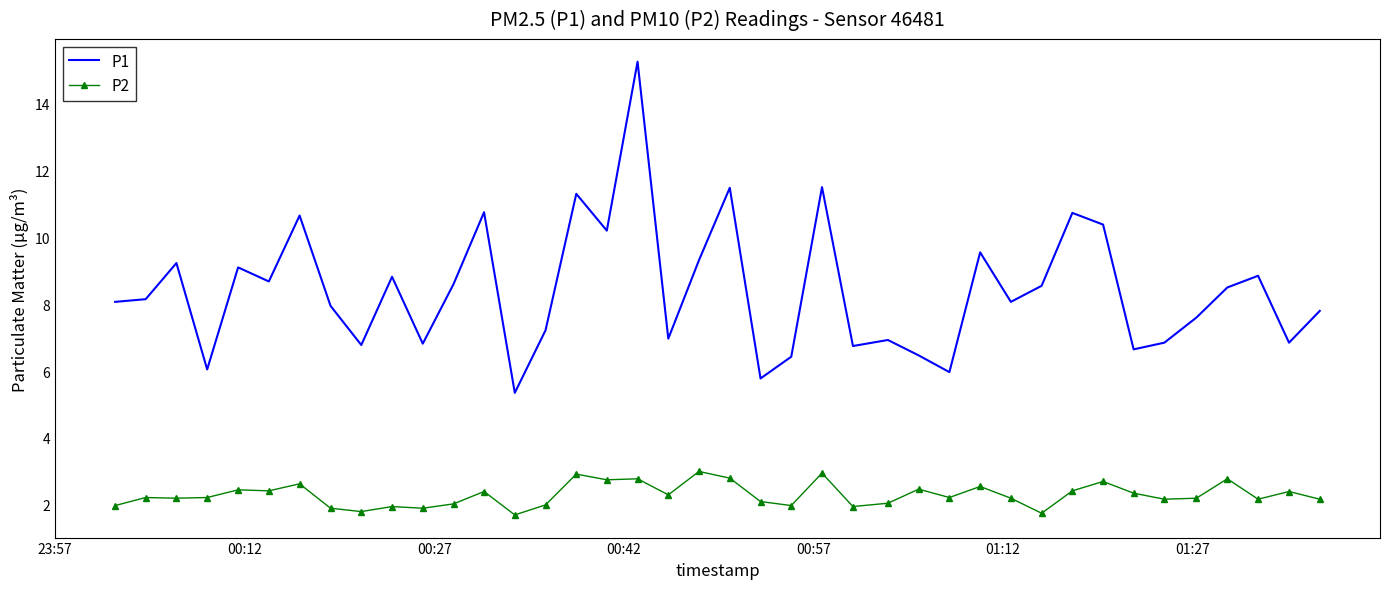

What is the maximum value for P2?

3.0